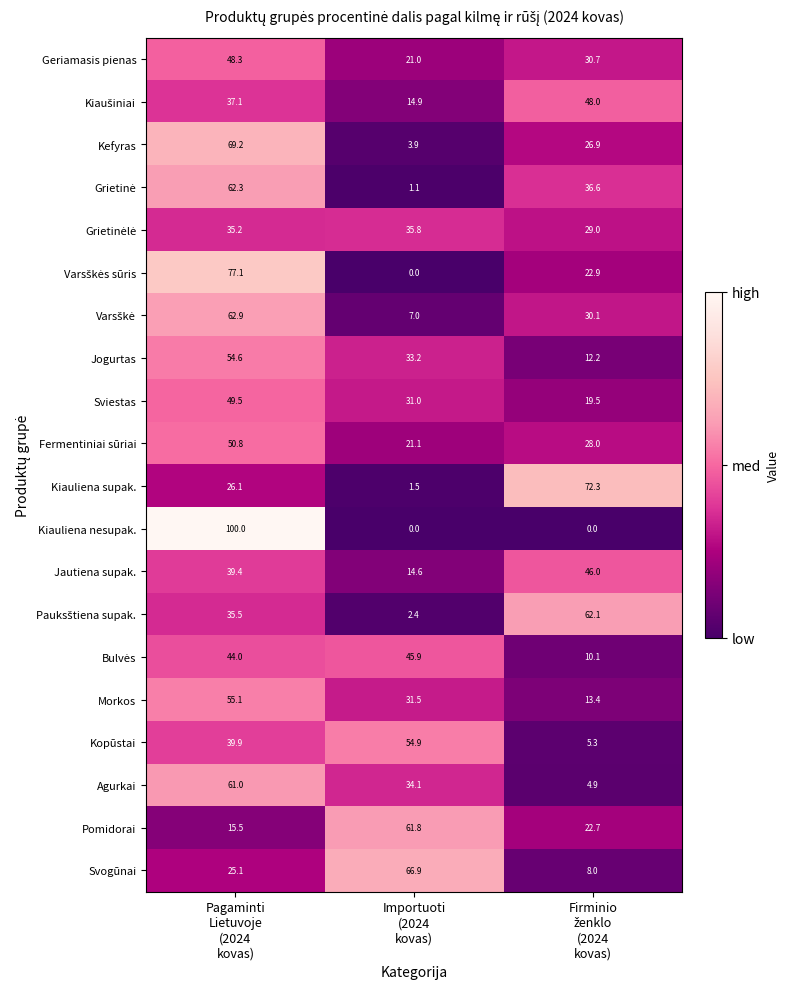

What is the difference between the second highest and minimum values in the Agurkai series?

29.2